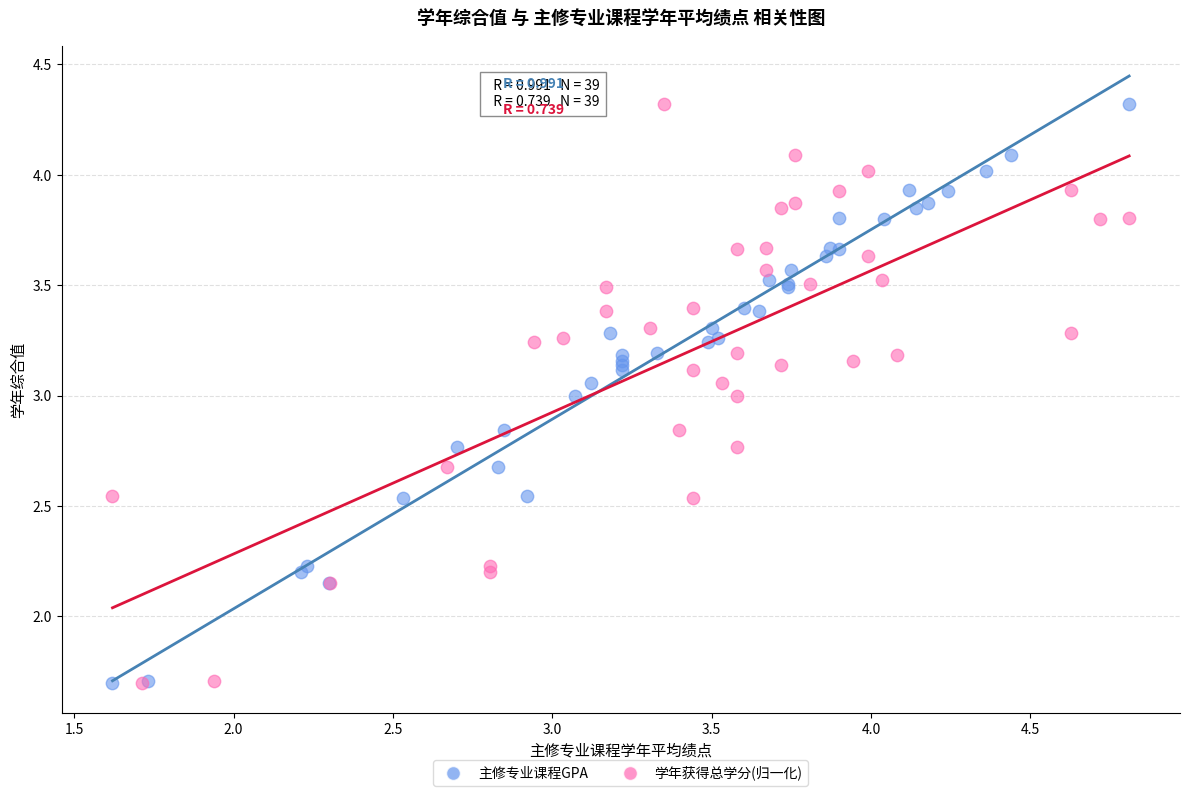

What are all the series names shown in the legend?

主修专业课程GPA, 学年获得总学分(归一化)